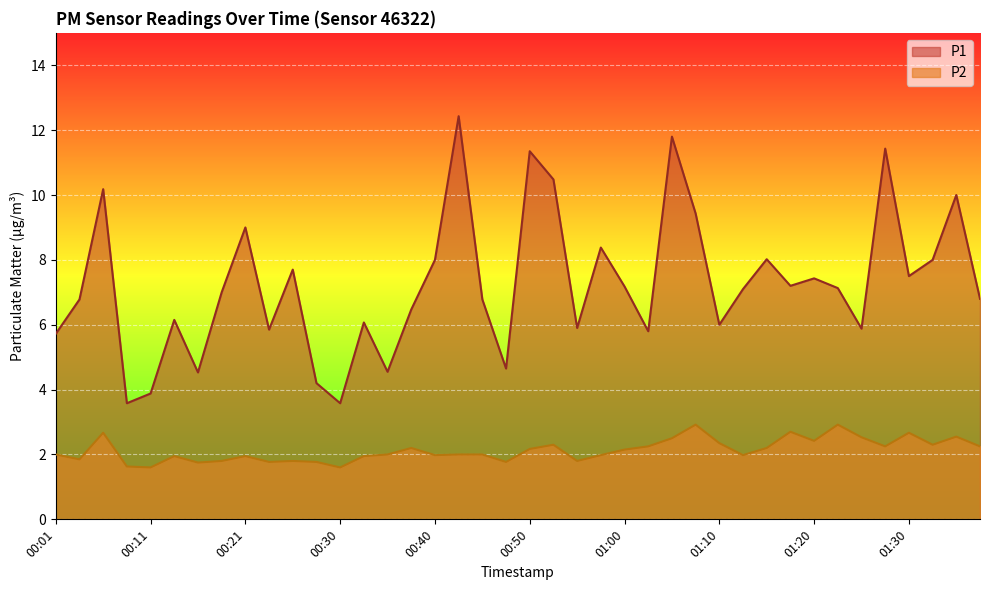

What position from the right is 01:17?

9